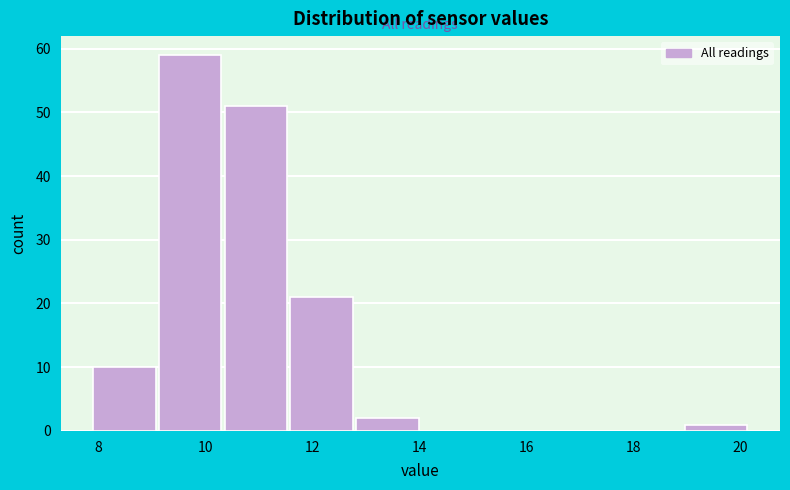

Over which range of the x-axis is the bar tallest?

9.2 to 10.4